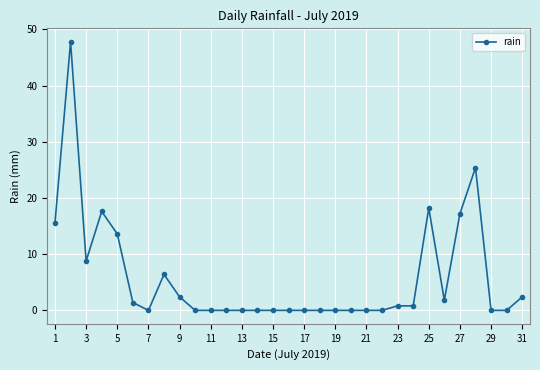

What is the sum of all values?

180.2